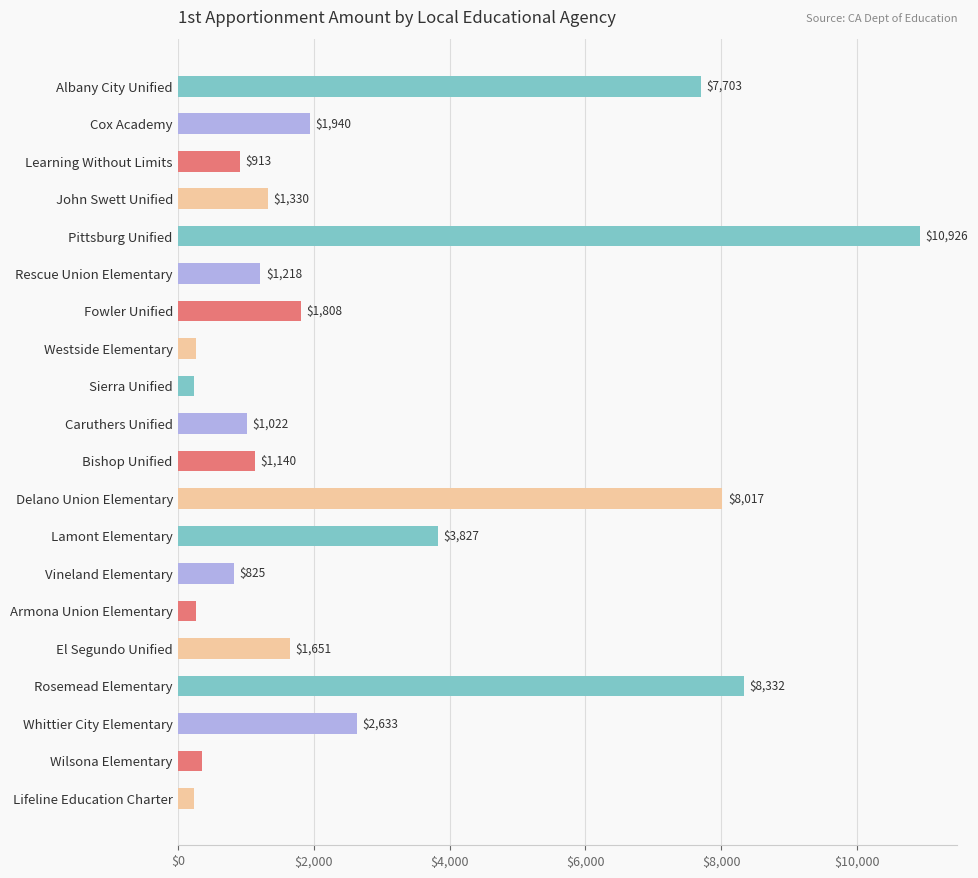

Which has a higher value, Rescue Union Elementary or Whittier City Elementary?

Whittier City Elementary